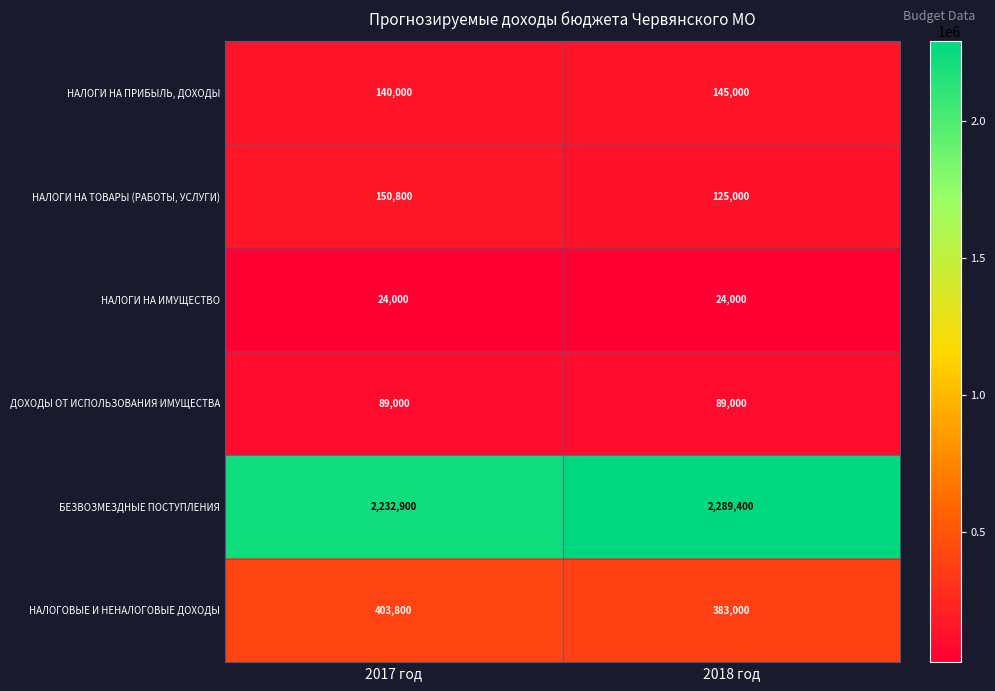

Between 2017 год and 2018 год, which series saw the biggest shift?

БЕЗВОЗМЕЗДНЫЕ ПОСТУПЛЕНИЯ